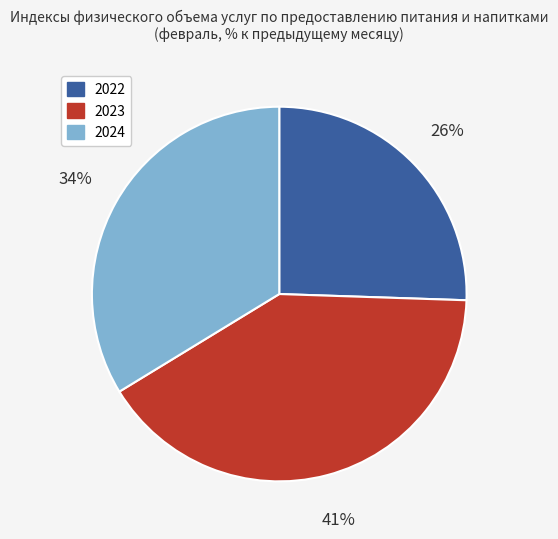

To the nearest percent, what is the difference between the largest and smallest slice percentages?

15%